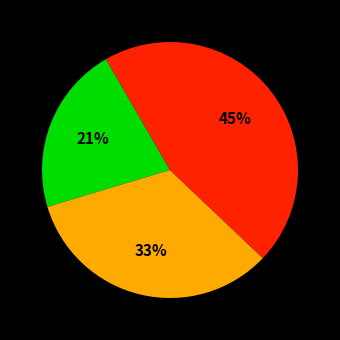

Is there any slice that represents more than half of the pie?

No